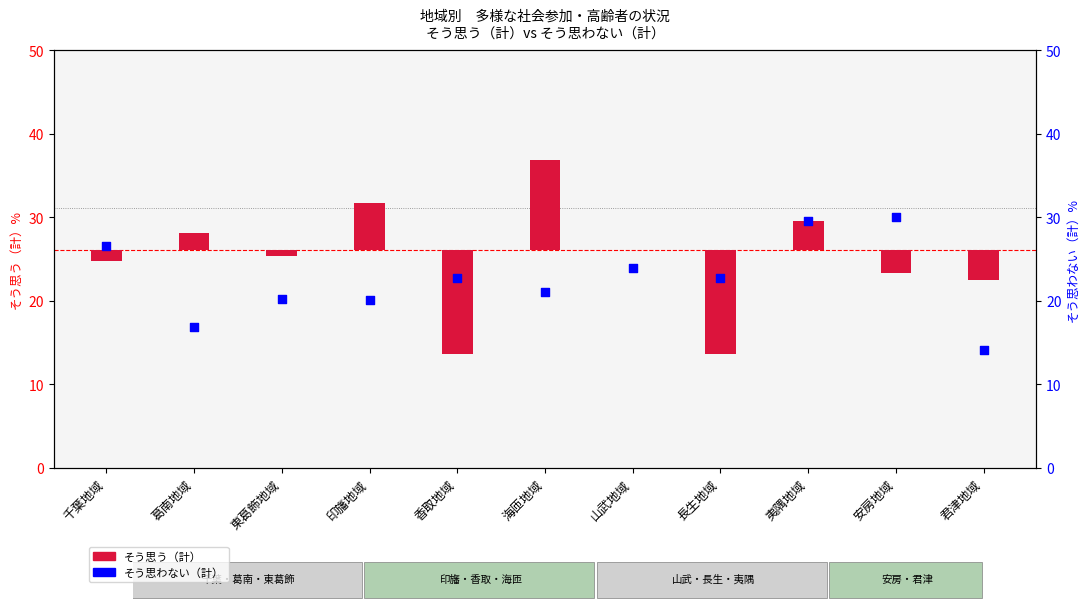

At which category is the sum across all series the highest?

夷隅地域